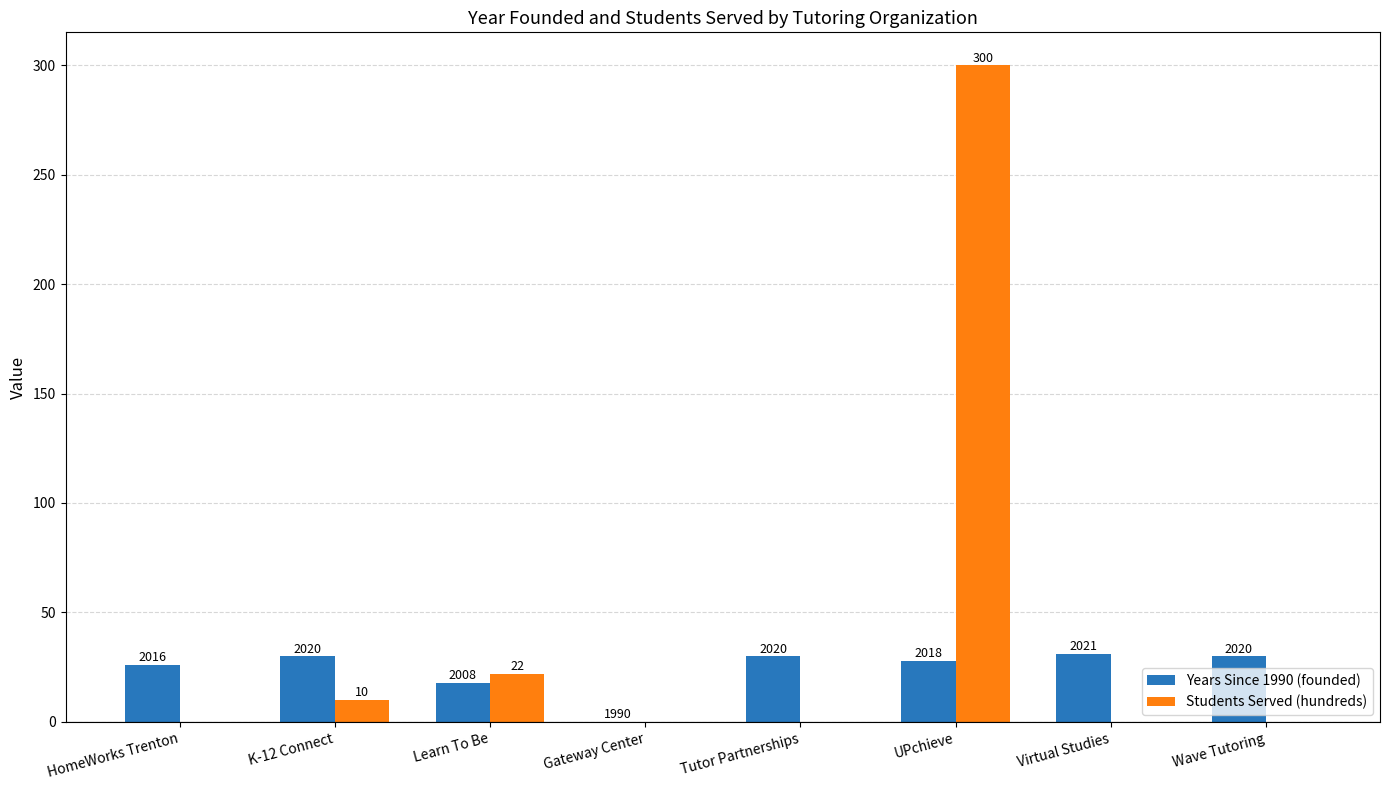

At which label is Years Since 1990 (founded) closest to 15?

Learn To Be